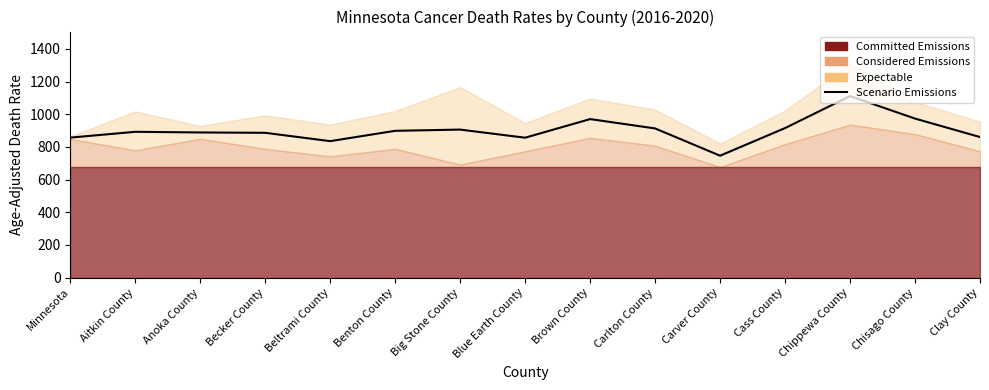

What is the minimum value shown in the chart?

746.2